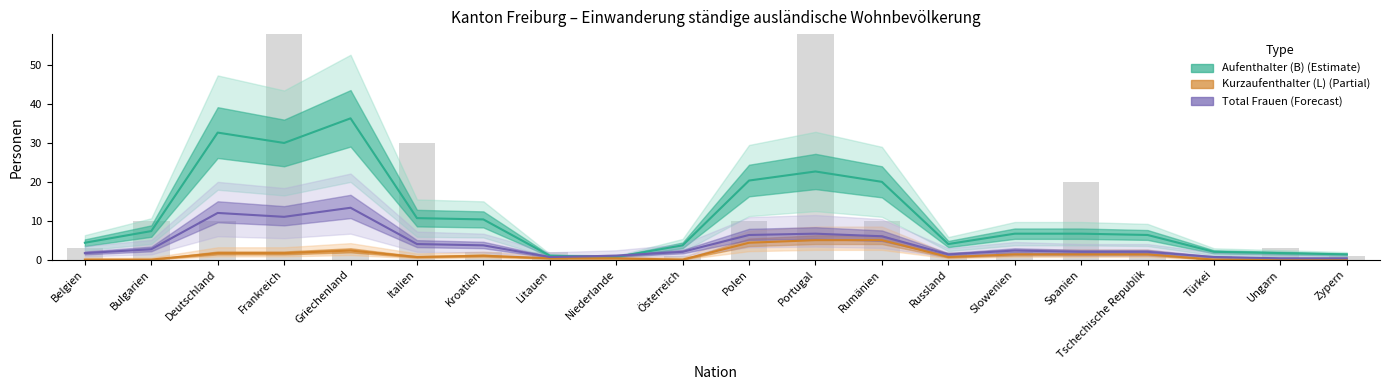

What is the total value across all series at Deutschland?

56.3